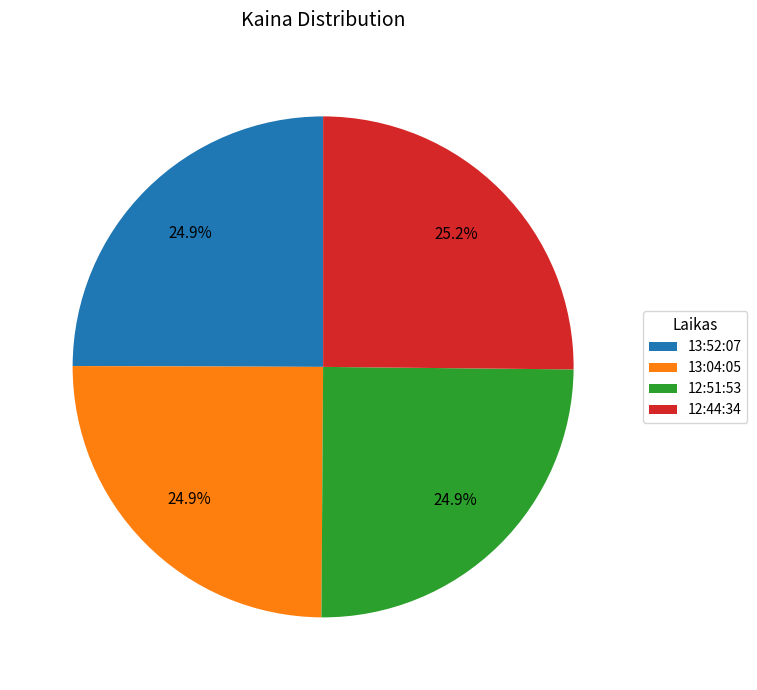

What is the ratio of the value at 13:04:05 to the value at 12:44:34?

1.0